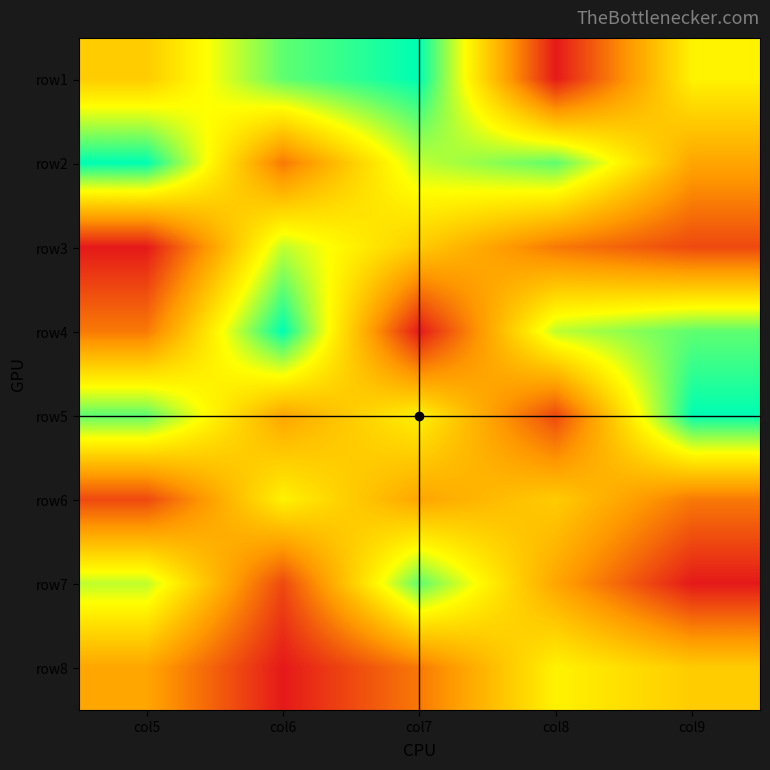

Reading left to right, transcribe all the data shown in this chart.

row1: col5=5	col6=8	col7=9	col8=1	col9=6
row2: col5=9	col6=3	col7=7	col8=8	col9=4
row3: col5=1	col6=7	col7=5	col8=3	col9=2
row4: col5=3	col6=9	col7=1	col8=7	col9=8
row5: col5=8	col6=4	col7=6	col8=2	col9=9
row6: col5=2	col6=6	col7=4	col8=5	col9=3
row7: col5=7	col6=2	col7=8	col8=4	col9=1
row8: col5=4	col6=1	col7=3	col8=6	col9=5